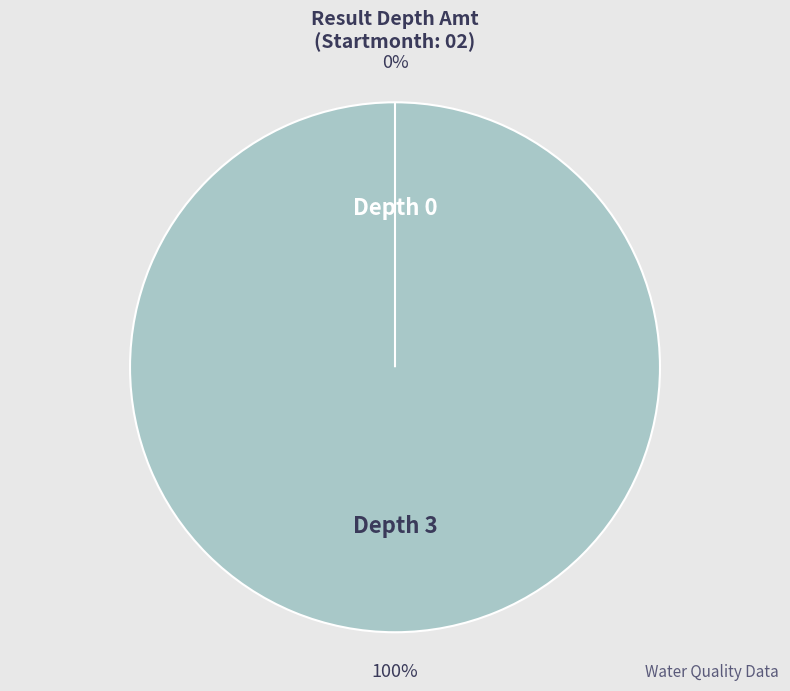

Which slice is the smallest?

Depth 0